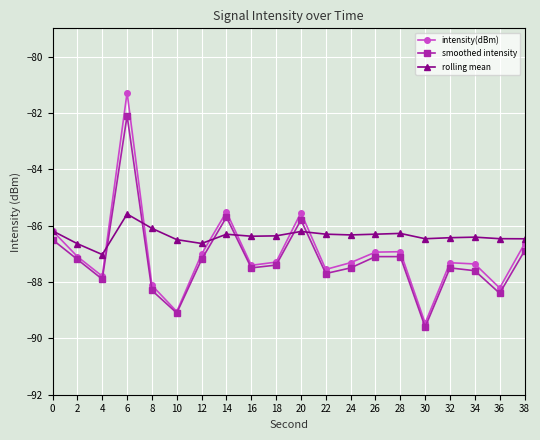

True or false: smoothed intensity has more than 0 interior local peaks.

True